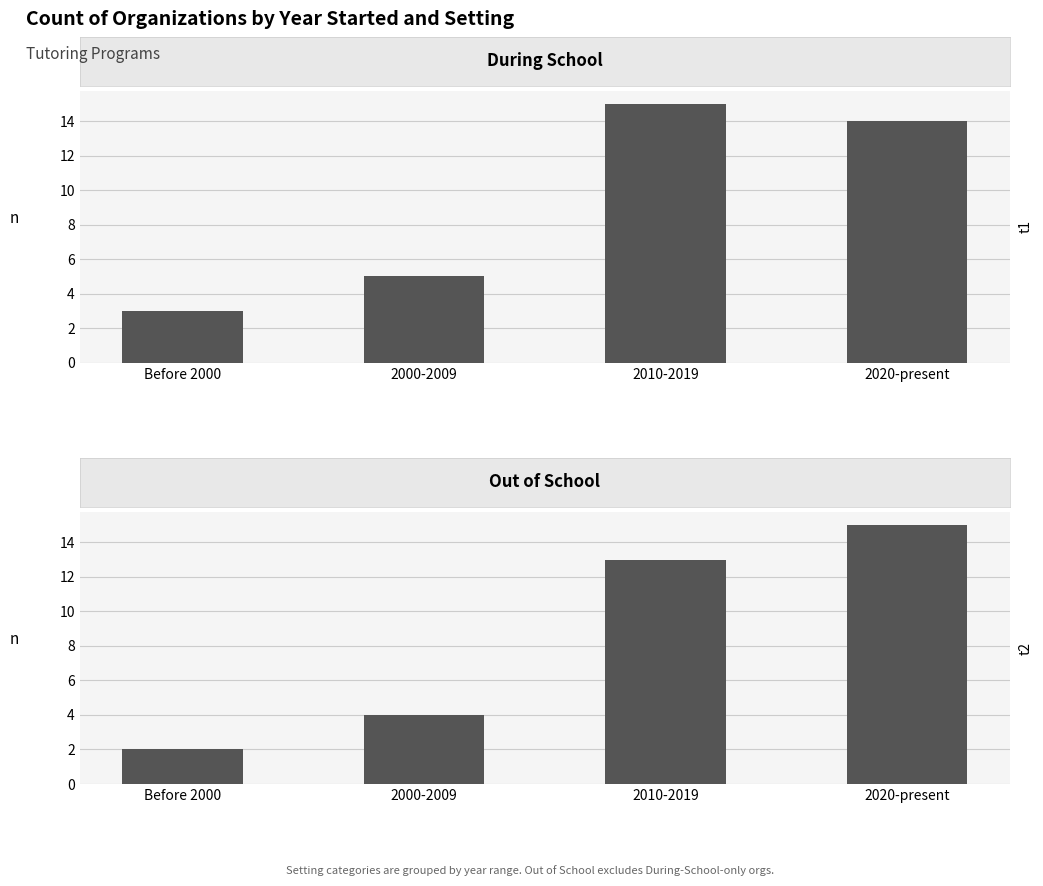

How many data points in During School are above 14?

1